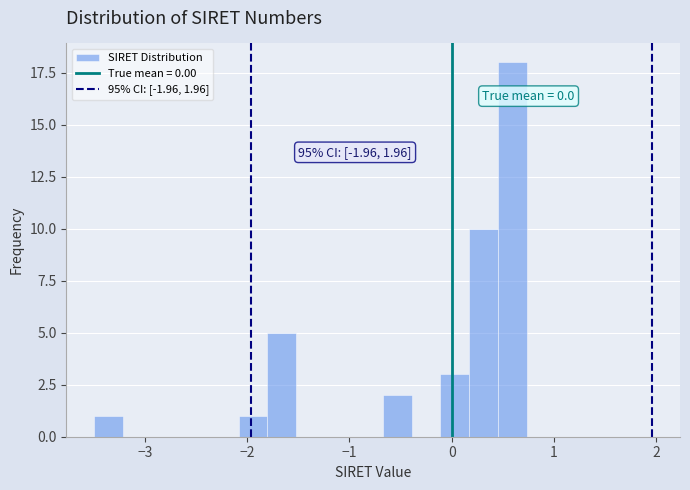

Read against the x-axis, roughly where is the centre of the tallest bar?

0.6